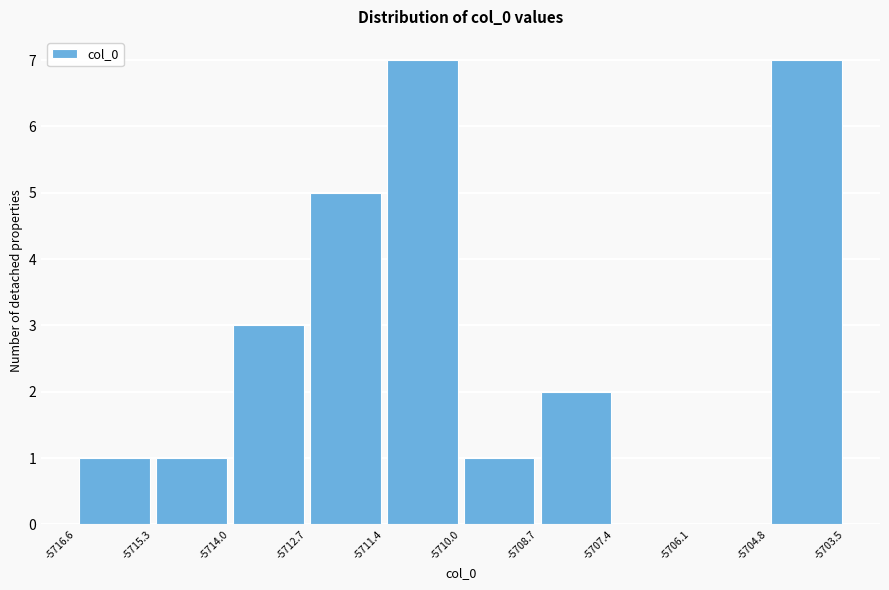

Reading left to right, list every bar in this chart as the range it spans on the x-axis followed by its height. The values are not printed on the chart, so give them approximately, as read against the axis.

-5716.6 to -5715.3: 1
-5715.3 to -5714.0: 1
-5714.0 to -5712.7: 3
-5712.7 to -5711.4: 5
-5711.4 to -5710.0: 7
-5710.0 to -5708.7: 1
-5708.7 to -5707.4: 2
-5707.4 to -5706.1: 0
-5706.1 to -5704.8: 0
-5704.8 to -5703.5: 7